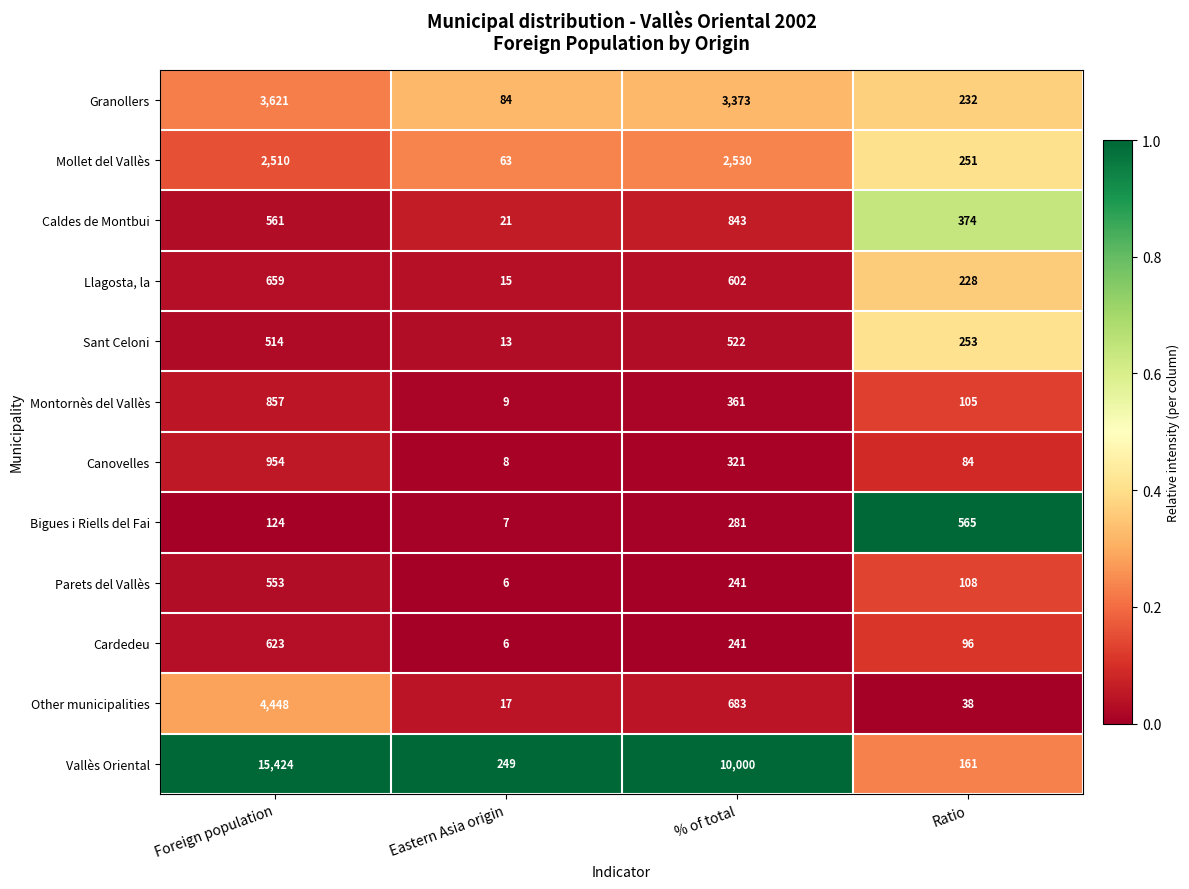

True or false: Montornès del Vallès has a value of 9 at Eastern Asia origin.

True